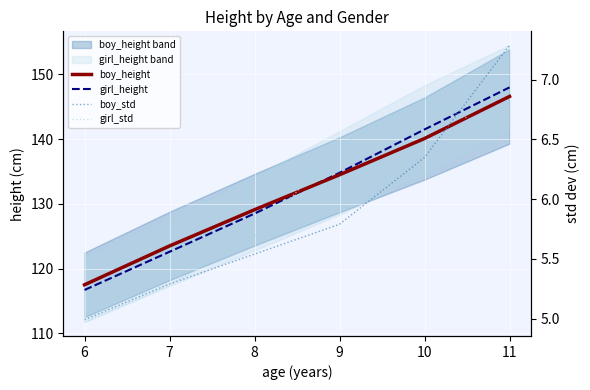

True or false: boy_std has a value of 4.2 at 10.

False